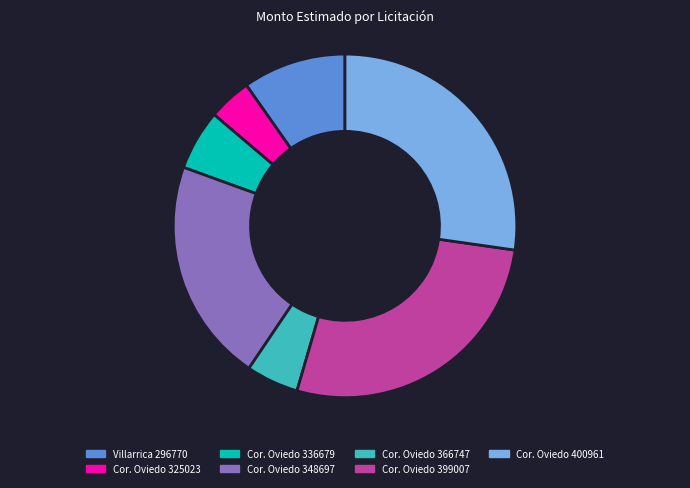

Is there any slice that represents more than half of the pie?

No